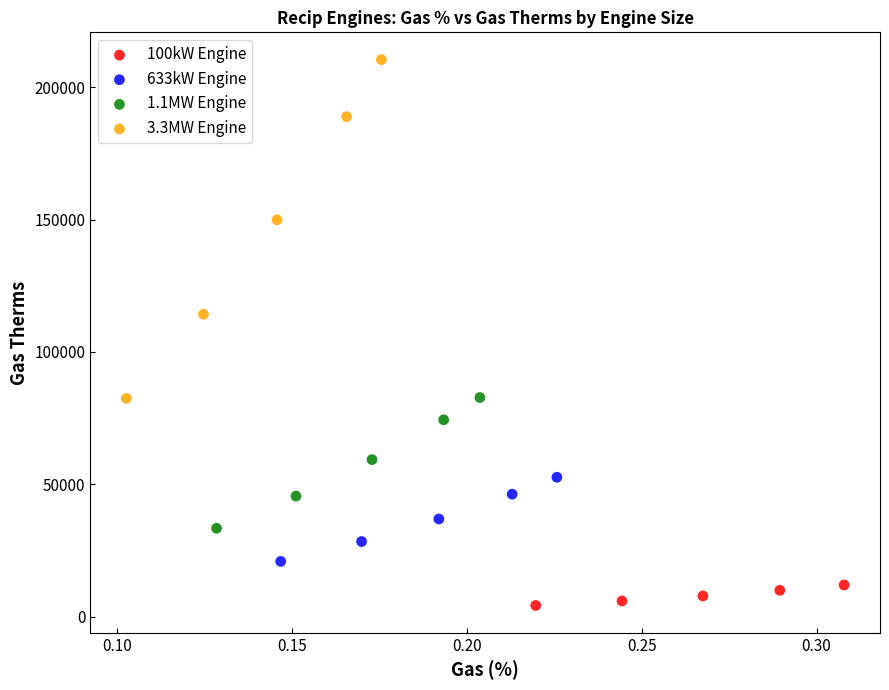

Which series contains the lowest Y value?

100kW Engine